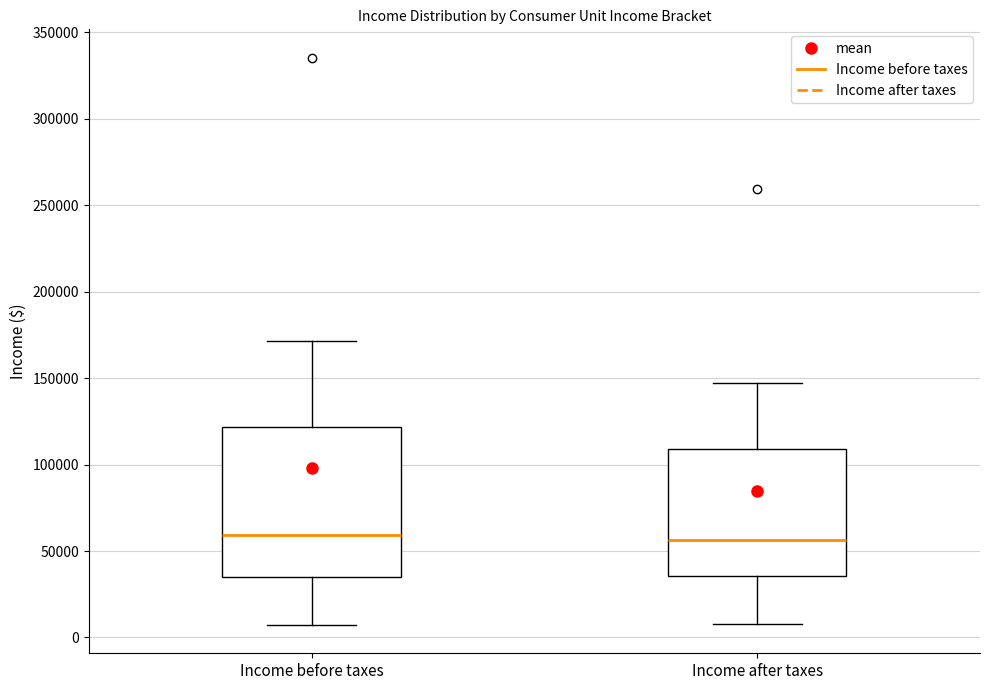

Reading left to right, read every box against the y-axis: the position of its median line, the range the box covers, and the ends of its whiskers. The values are not printed on the chart, so give them approximately, as read against the axis.

Income before taxes: median 60000, box 35000 to 120000, whiskers 5000 to 170000
Income after taxes: median 55000, box 35000 to 110000, whiskers 10000 to 145000